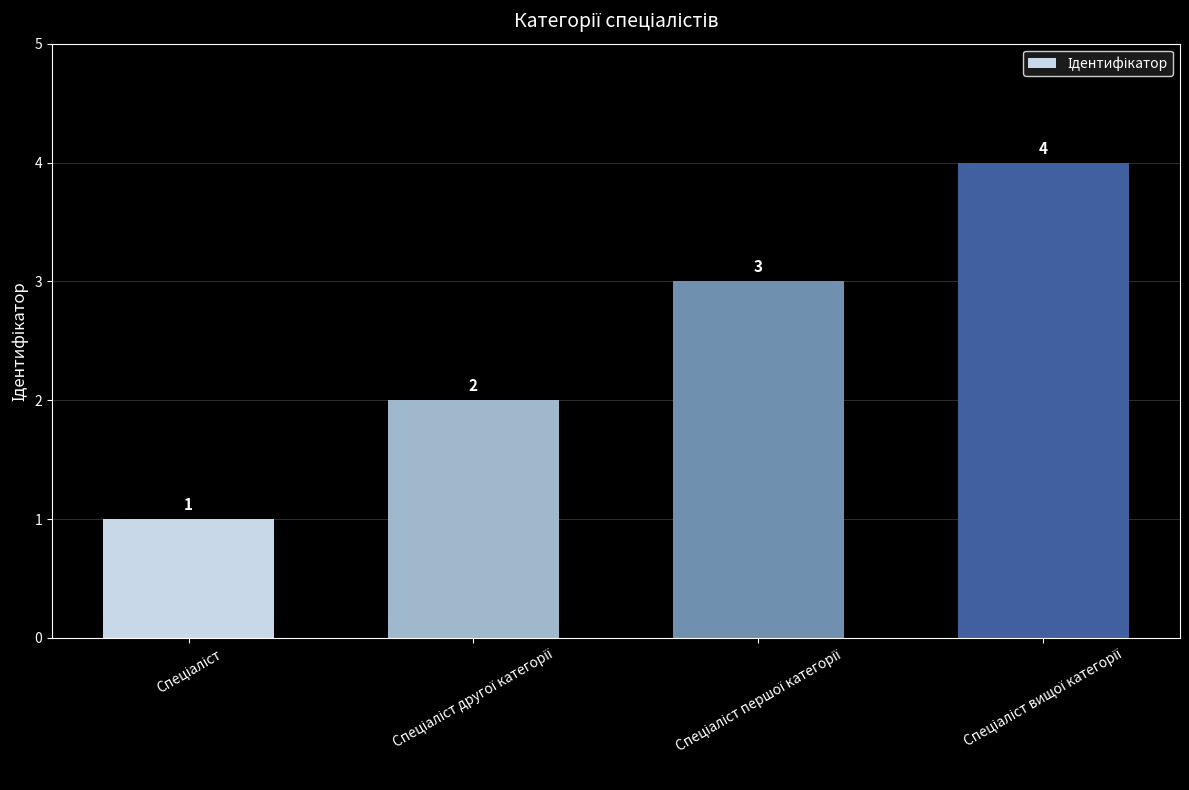

What is the value of the 1st bar from the left?

1